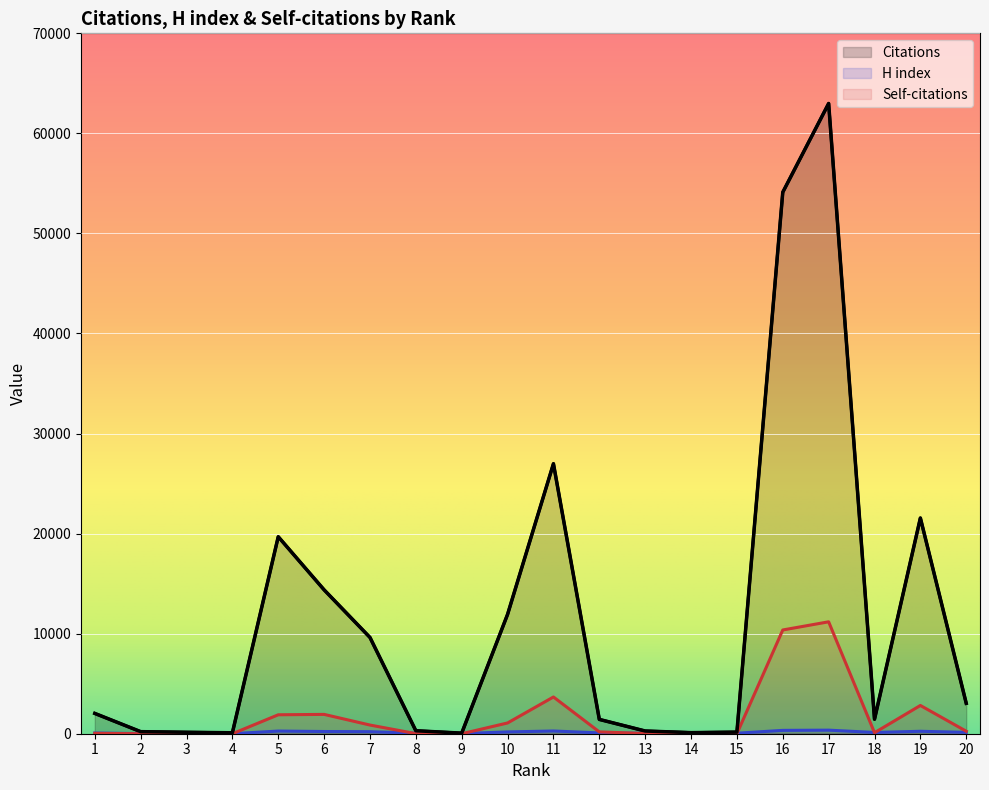

Reading left to right, what are all the values shown in this chart?

Citations: 1=2030	2=206	3=144	4=94	5=19689	6=14379	7=9619	8=297	9=58	10=11930	11=26985	12=1431	13=271	14=108	15=160	16=54119	17=62990	18=1449	19=21559	20=3038
H index: 1=71	2=12	3=15	4=4	5=266	6=220	7=203	8=57	9=15	10=180	11=272	12=83	13=42	14=59	15=51	16=335	17=357	18=126	19=243	20=137
Self-citations: 1=40	2=1	3=0	4=0	5=1893	6=1932	7=867	8=11	9=0	10=1076	11=3672	12=184	13=17	14=3	15=6	16=10369	17=11186	18=101	19=2825	20=250